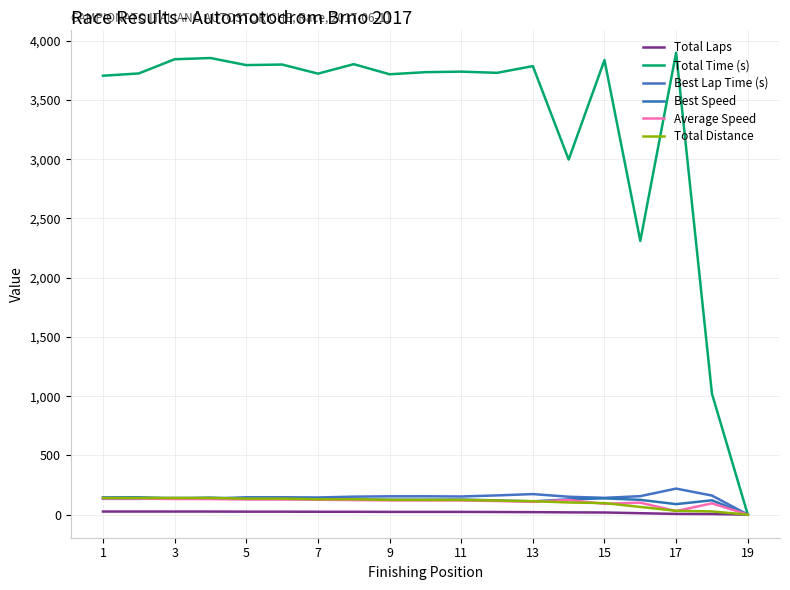

At which label is Best Speed closest to 73?

17